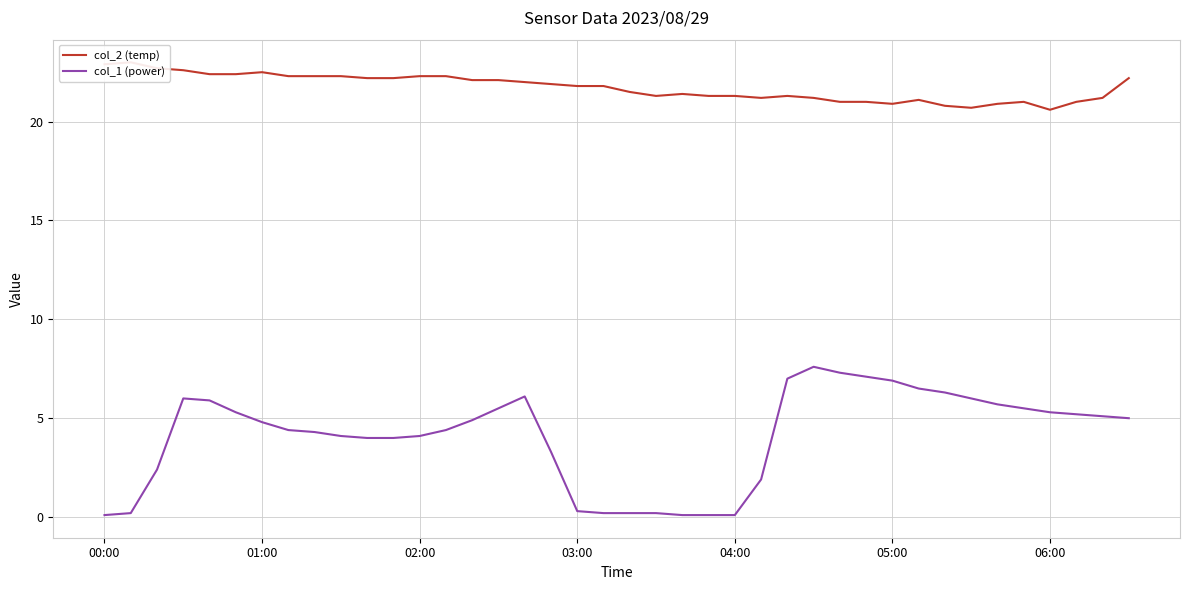

Is the value of col_1 (power) at 21 greater than the value of col_2 (temp) at 13?

No